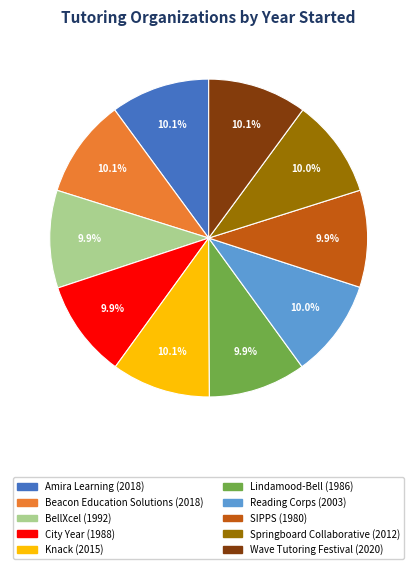

Count the number of slices in the pie.

10